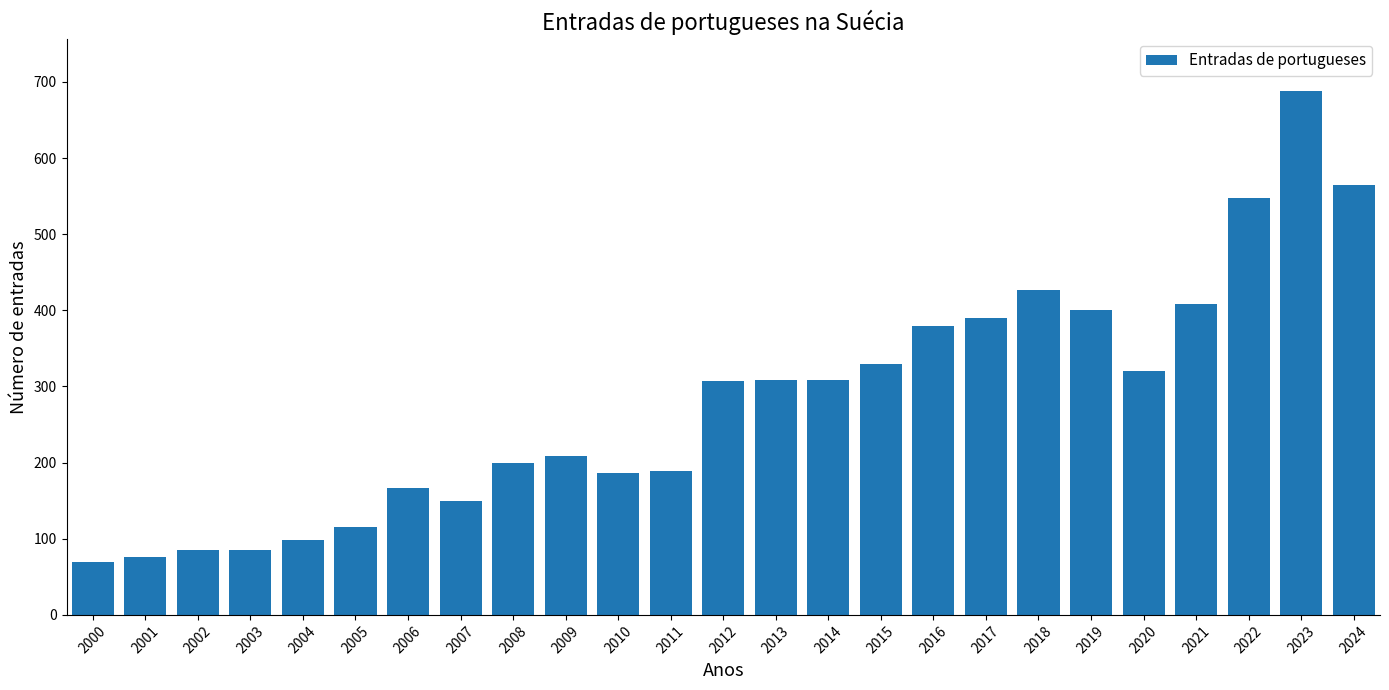

What is the value of the 15th bar from the left?

309